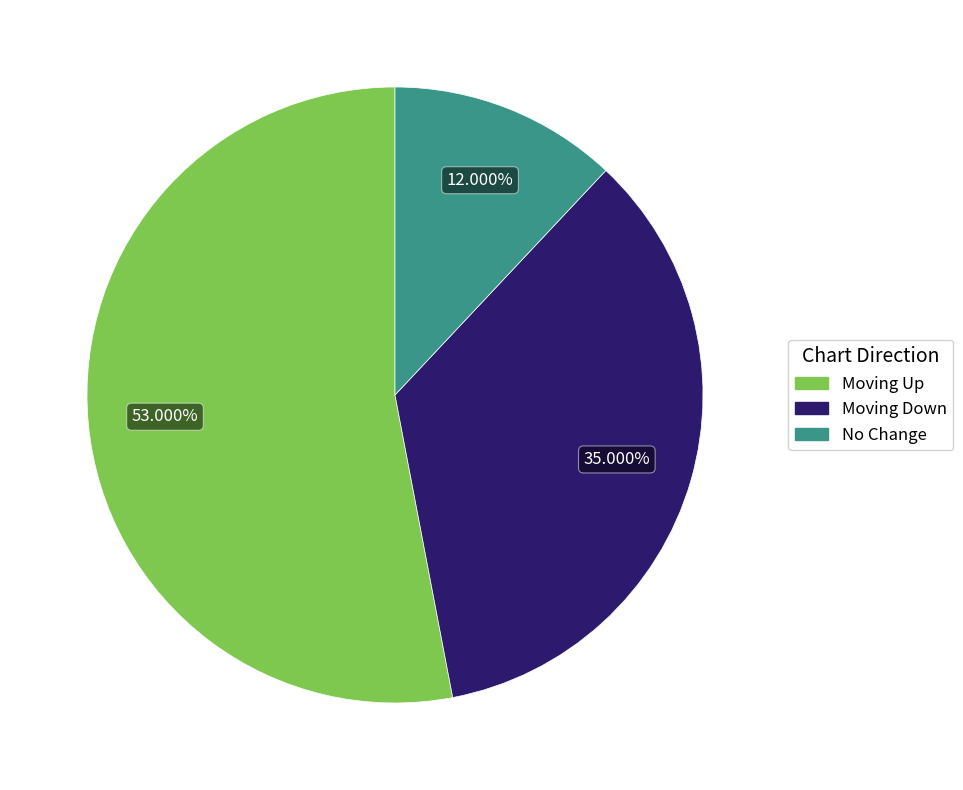

Is there a majority slice in this chart?

Yes